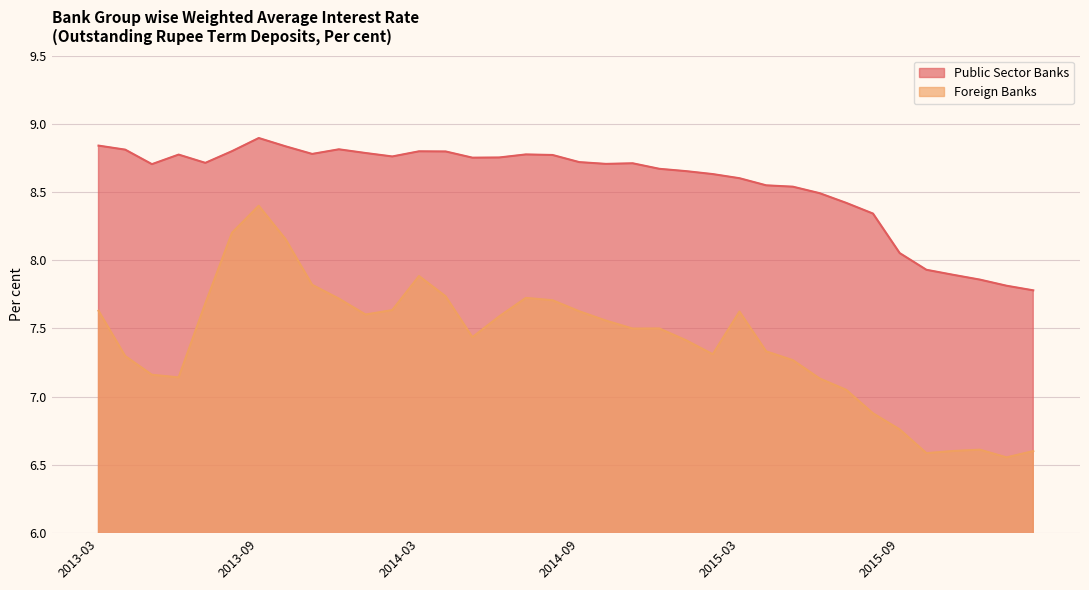

How many lines are shown in the chart?

2